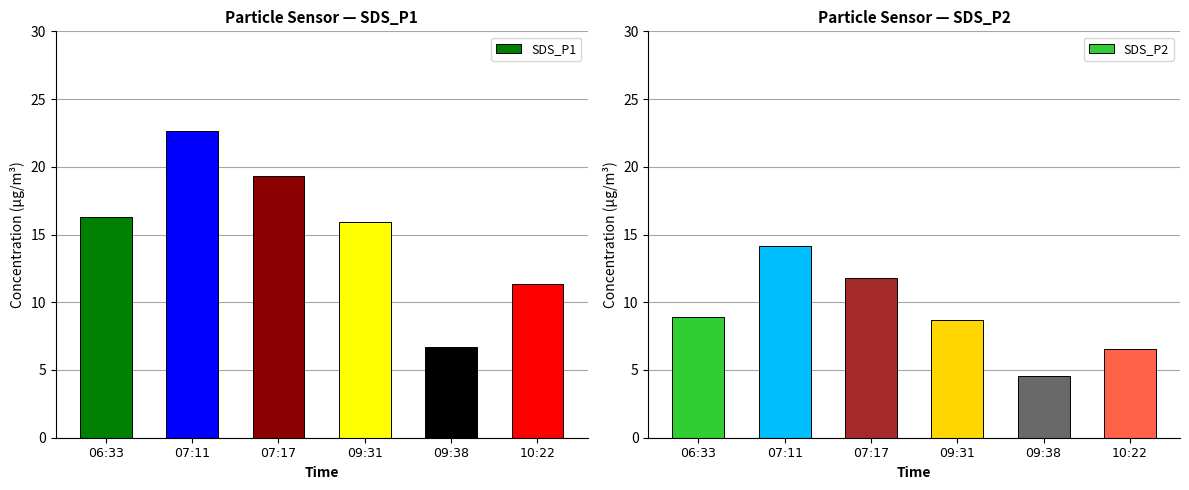

Rank the series at 10:22 from lowest to highest value.

SDS_P2, SDS_P1